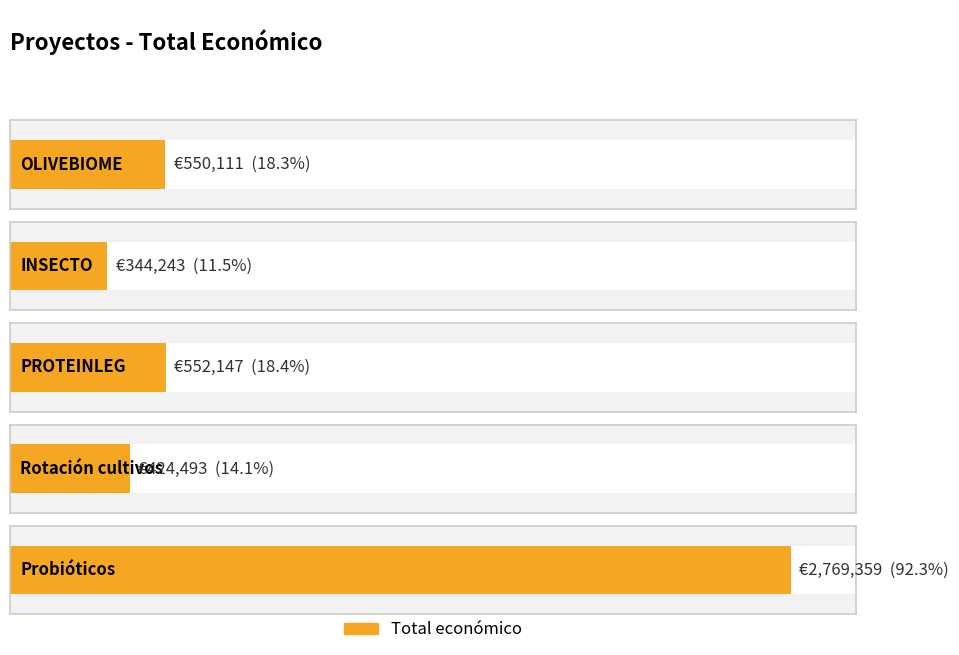

Are the bars grouped side by side (vs. stacked)?

No